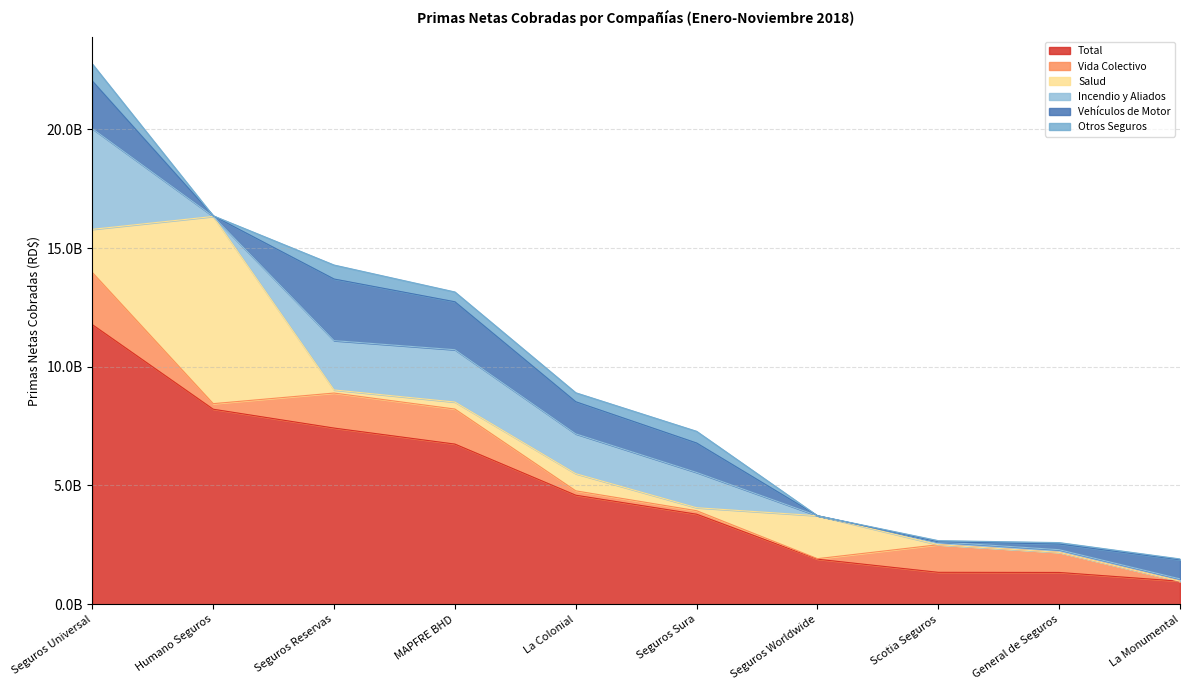

True or false: Total and Vehículos de Motor cross at least once.

False